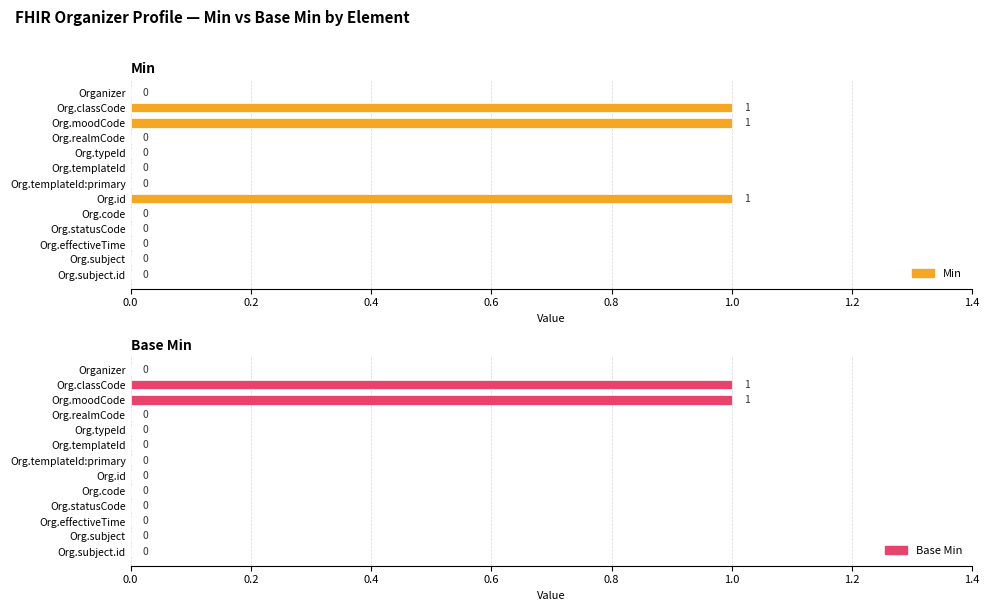

Reading left to right, what are all the values shown in this chart?

Min: 0	1	1	0	0	0	0	1	0	0	0	0	0
Base Min: 0	1	1	0	0	0	0	0	0	0	0	0	0